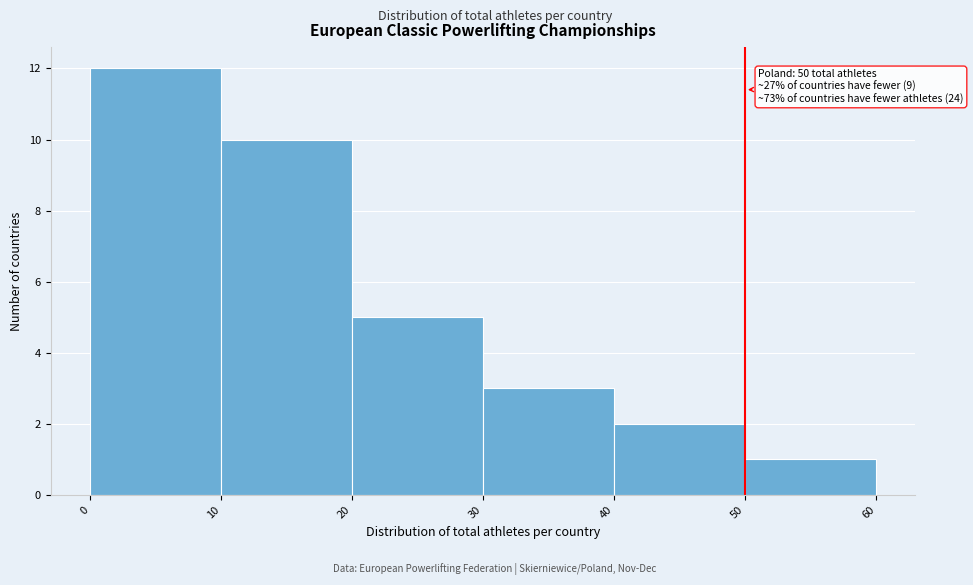

Over which range of the x-axis is the bar tallest?

0 to 10